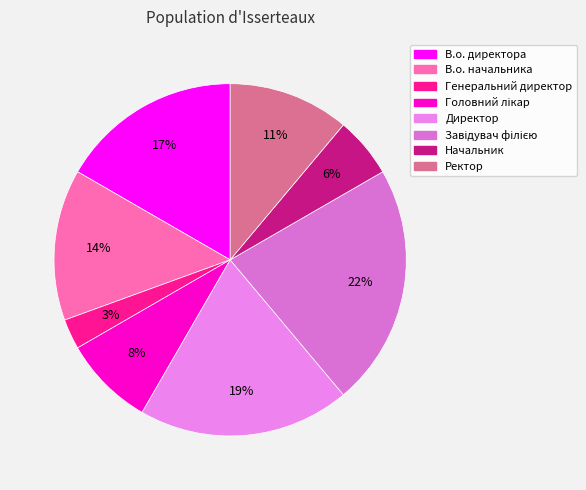

Is it true that В.о. начальника is 1% of the pie?

False